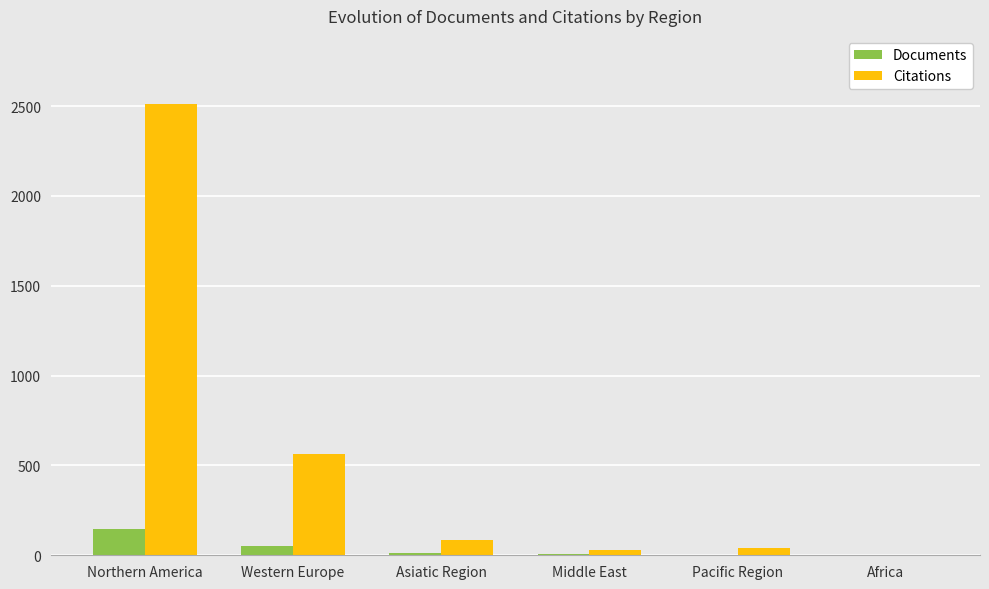

Which series changed the most between Western Europe and Africa?

Citations